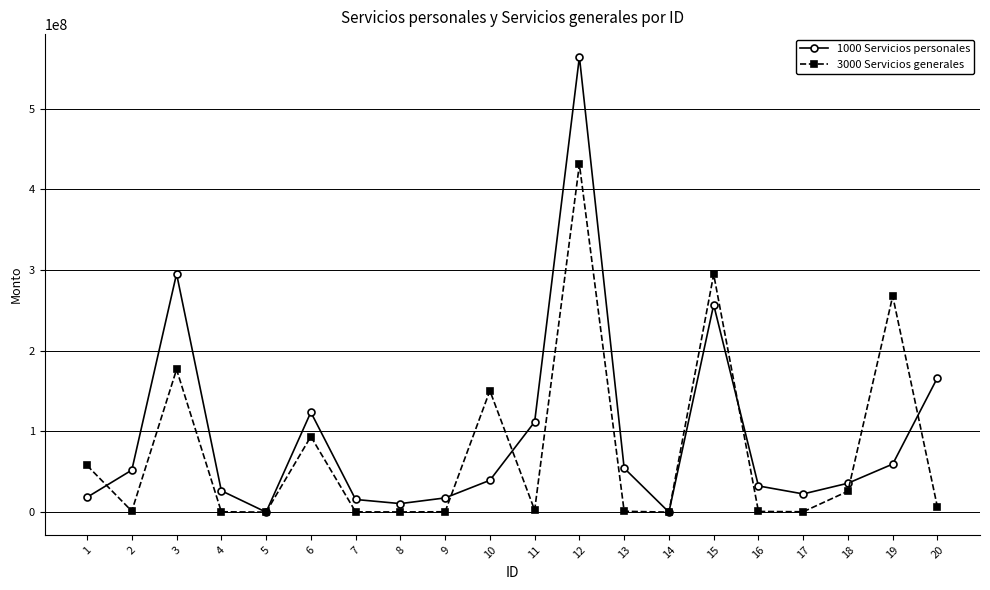

Which series has the largest range (max minus min)?

1000 Servicios personales